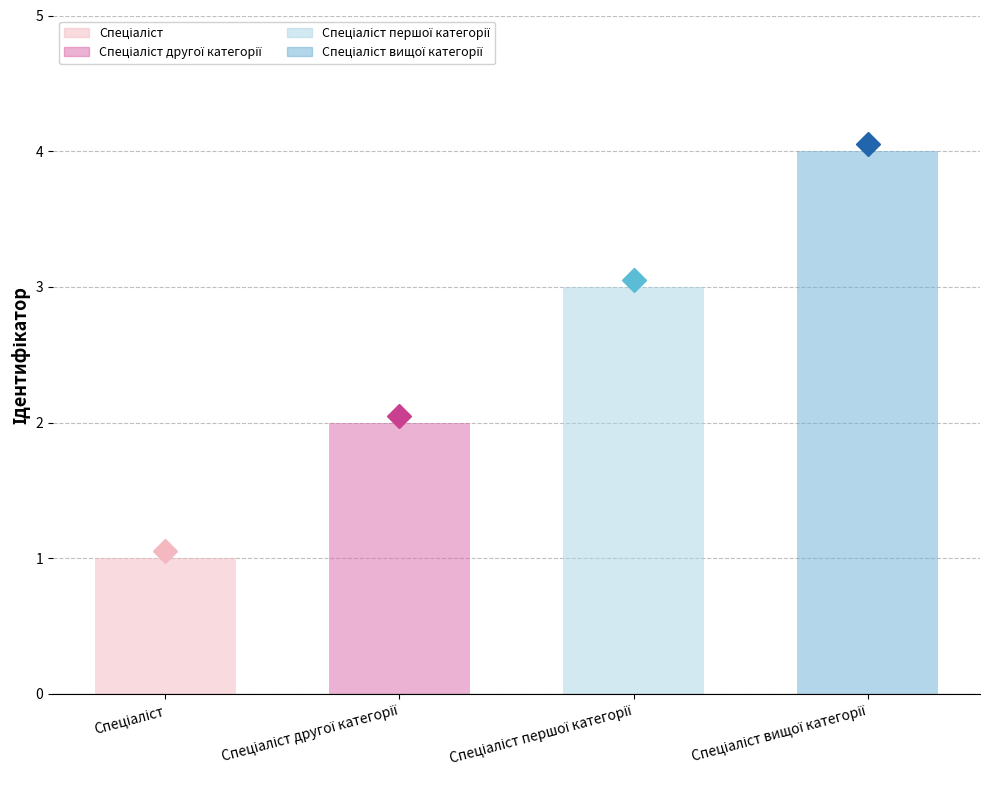

What is the sum of all values?

10